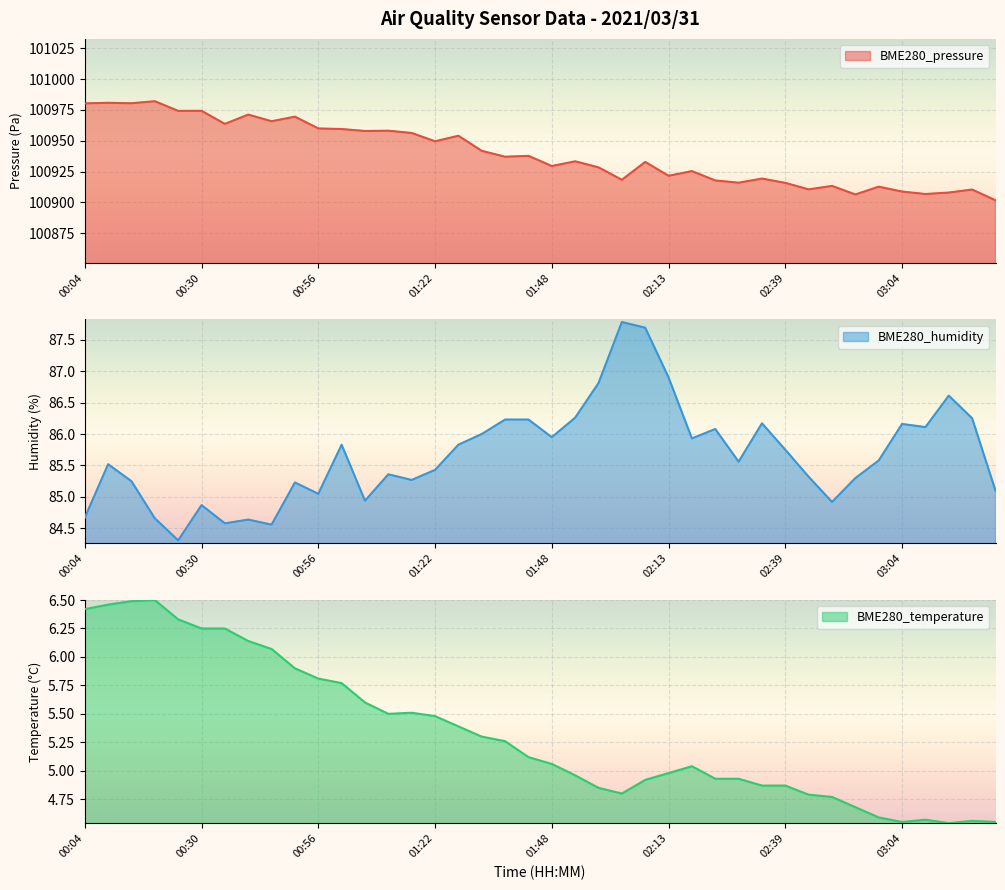

Which series has the largest total across all categories?

BME280_pressure